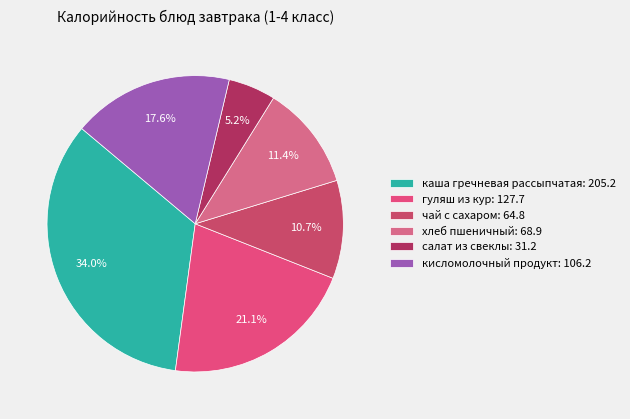

How many slices are in this pie chart?

6